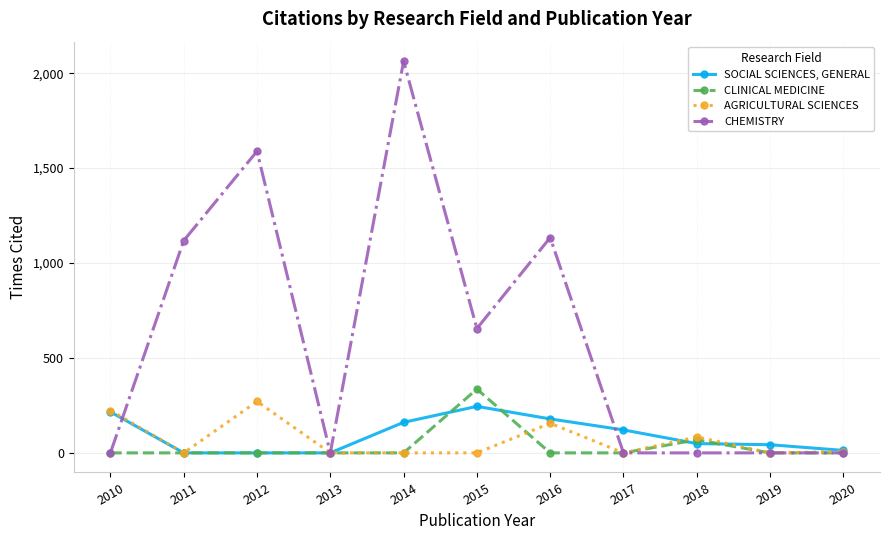

How many lines are shown in the chart?

4